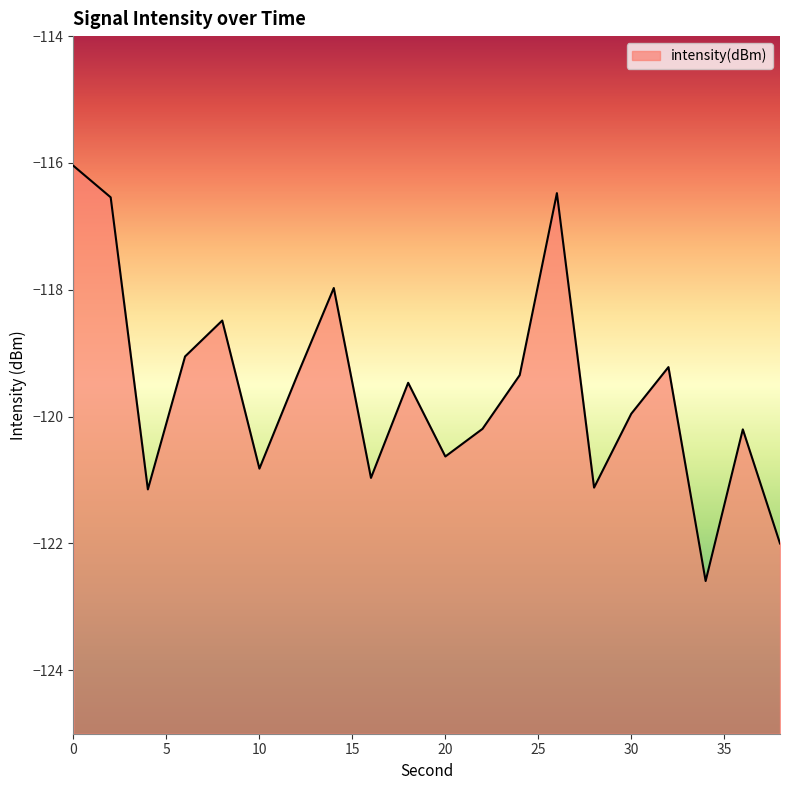

Reading left to right, extract all data points from this chart.

-116.0	-116.5	-121.1	-119.1	-118.5	-120.8	-119.4	-118.0	-121.0	-119.5	-120.6	-120.2	-119.3	-116.5	-121.1	-120.0	-119.2	-122.6	-120.2	-122.0